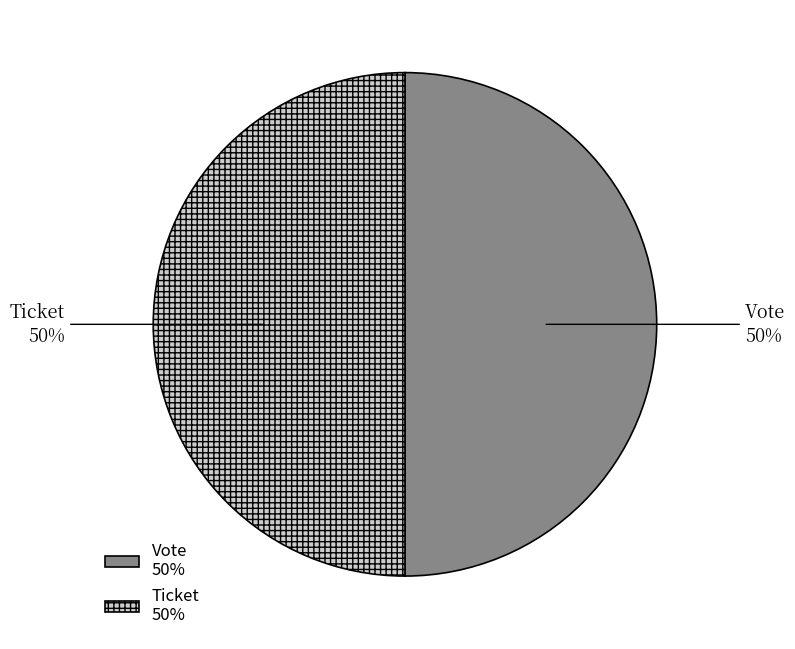

How many slices are in this pie chart?

2